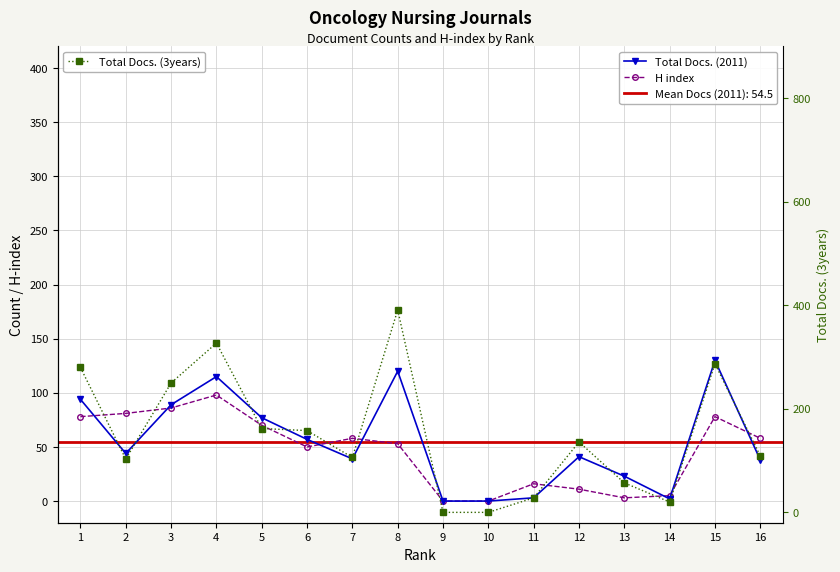

True or false: H index and Total Docs. (3years) intersect in this chart.

False